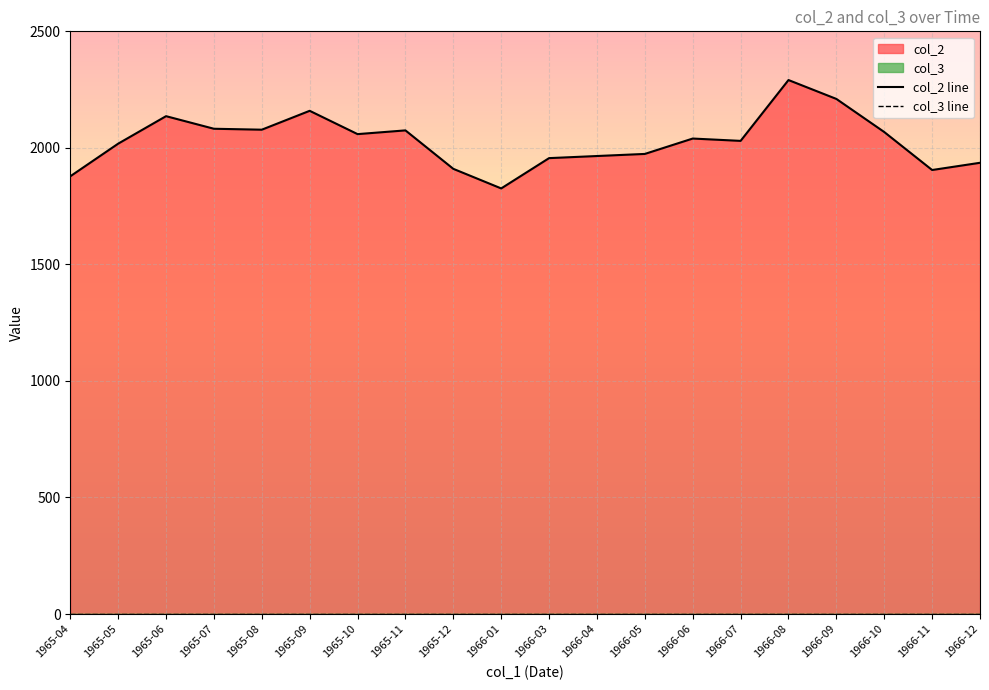

Count the number of data series in this chart.

2